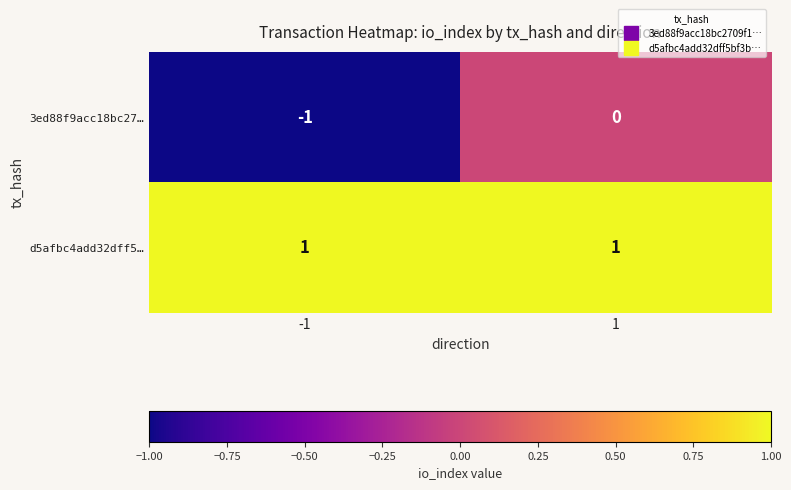

Reading left to right, list all the values displayed in this chart.

3ed88f9acc18bc27…: -1=-1	1=0
d5afbc4add32dff5…: -1=1	1=1